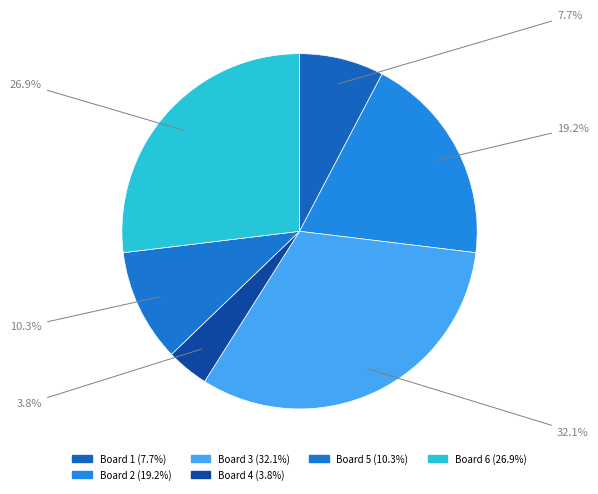

Count the number of slices in the pie.

6